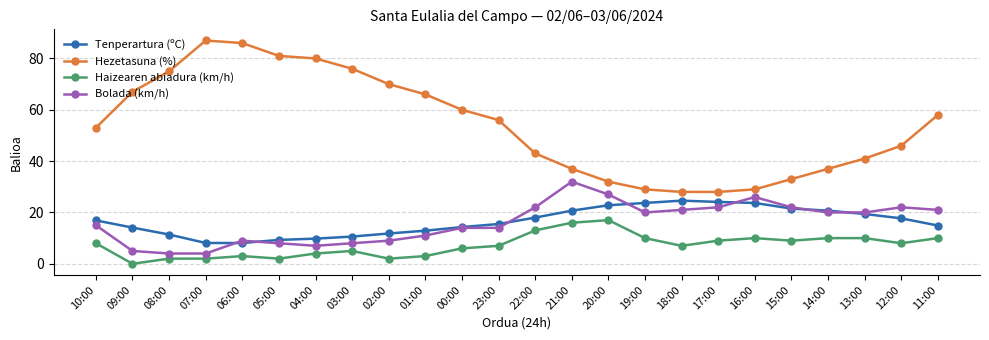

What are all the series names shown in the legend?

Tenperartura (ºC), Hezetasuna (%), Haizearen abiadura (km/h), Bolada (km/h)